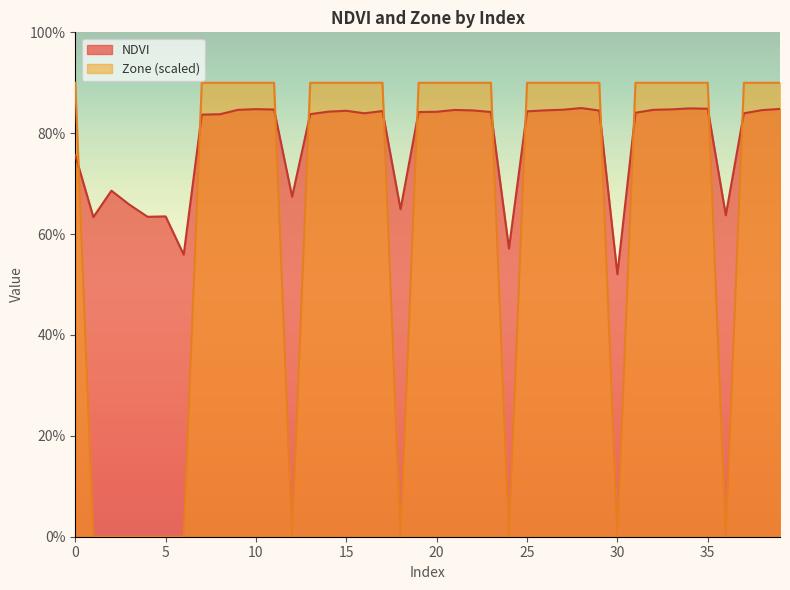

Which category has the lowest value in the NDVI series?

30